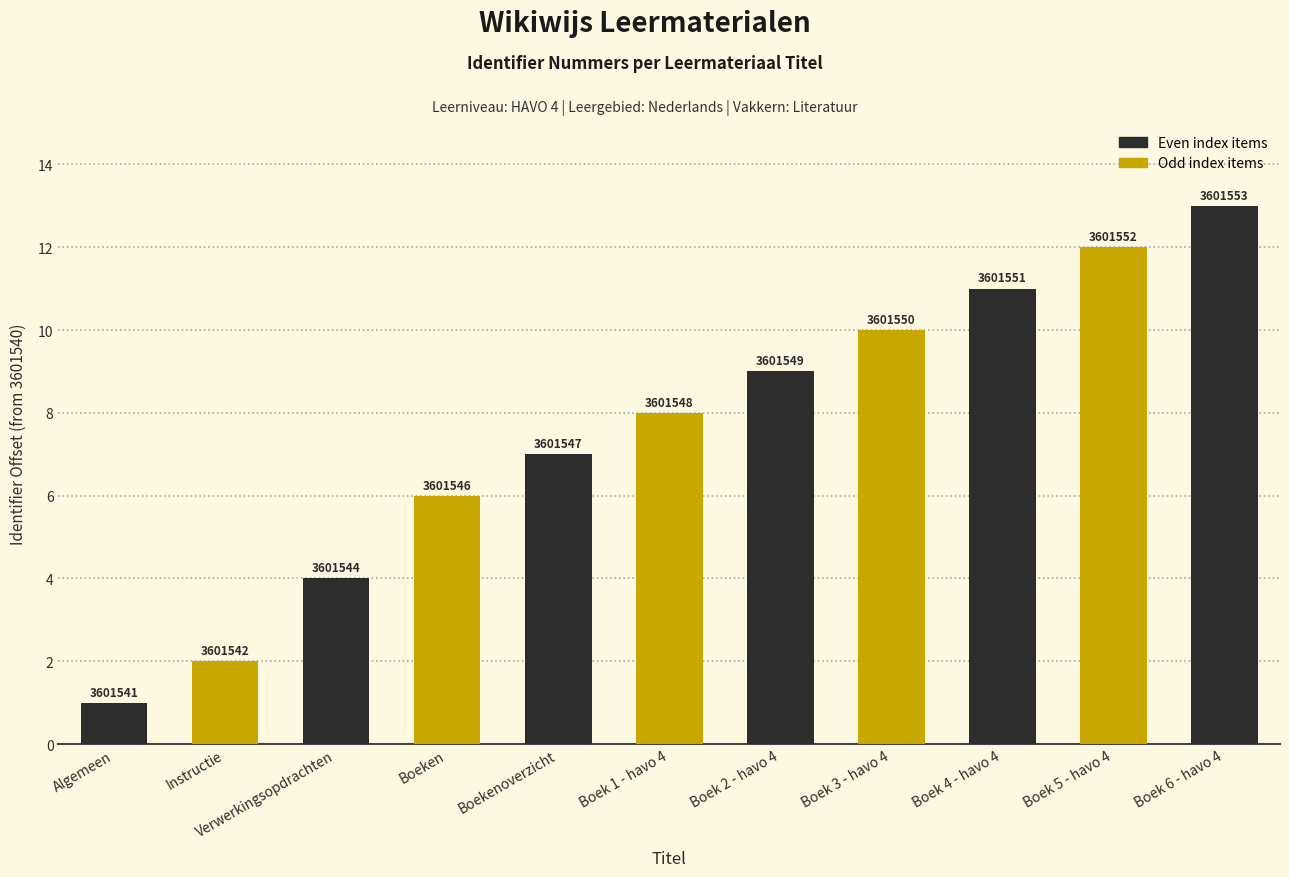

Reading right to left, transcribe all the data shown in this chart.

13	12	11	10	9	8	7	6	4	2	1